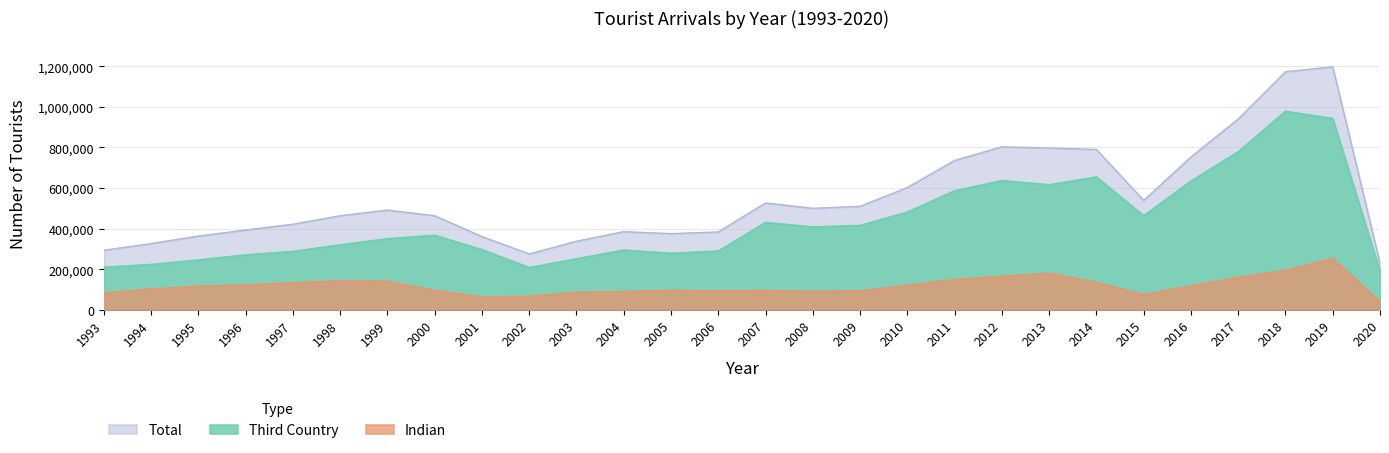

What are all the series names shown in the legend?

Total, Third Country, Indian